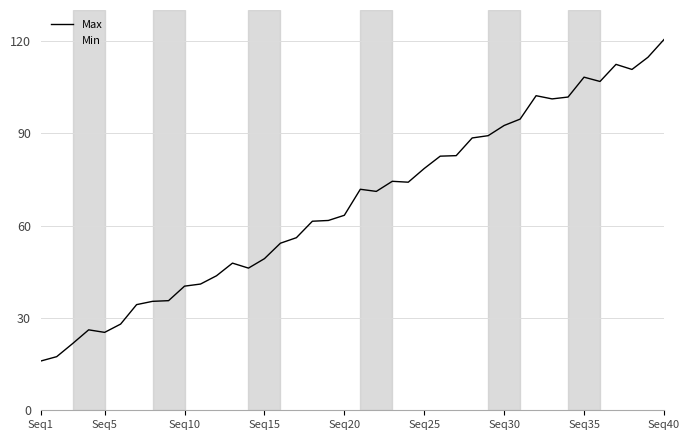

Which series has the largest range (max minus min)?

Max